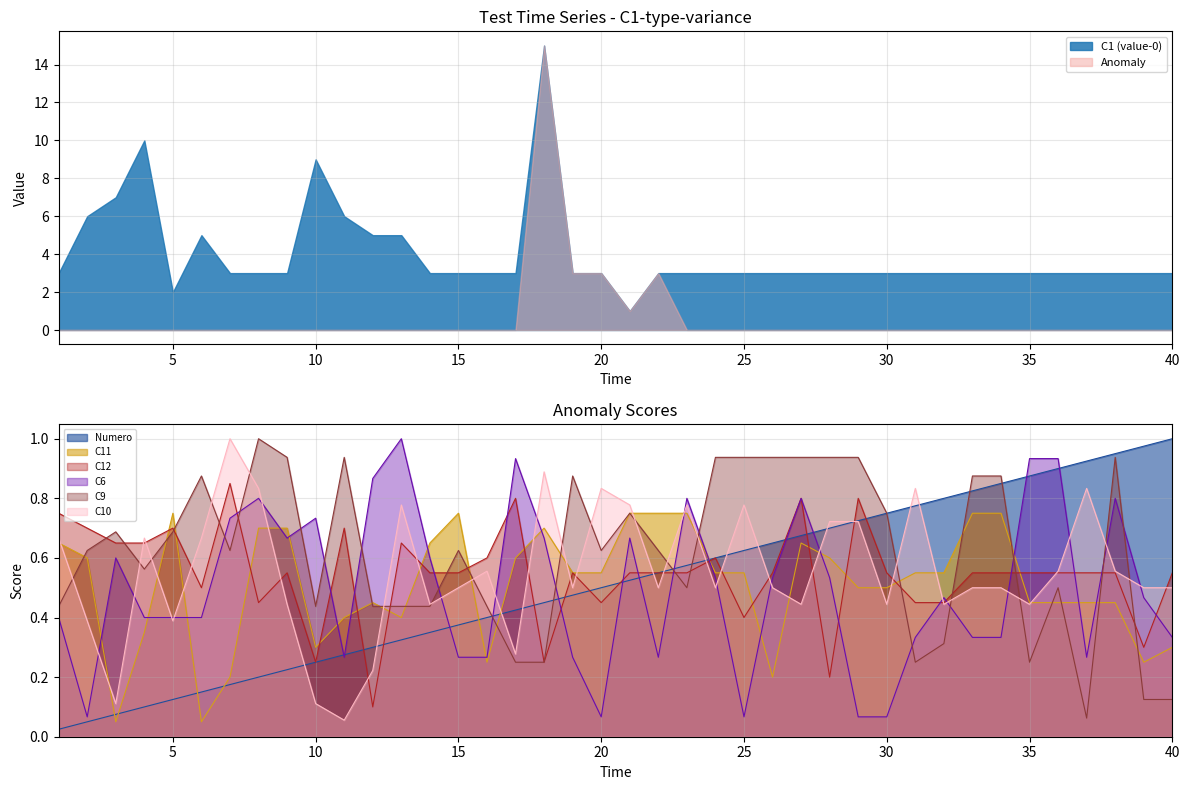

Which series ends up on top after the final intersection of C6 and Numero?

Numero